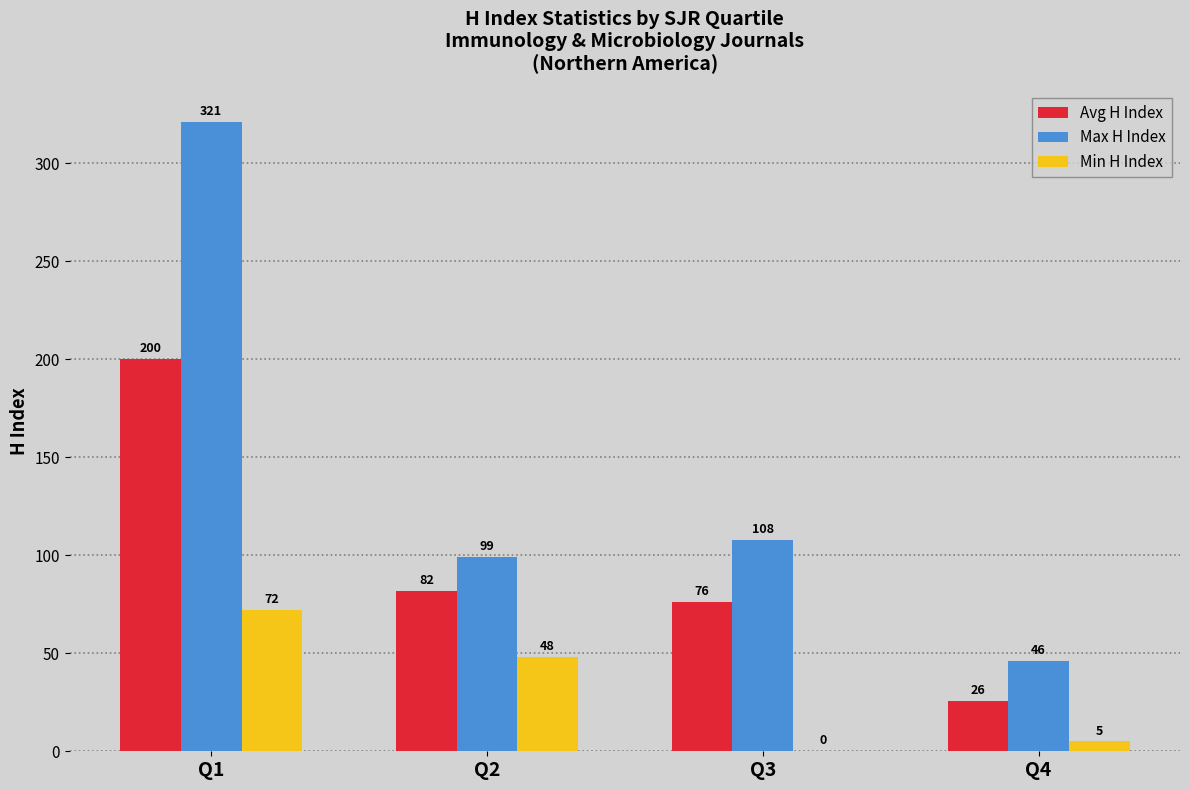

What value does the Min H Index series have at Q2?

48.0